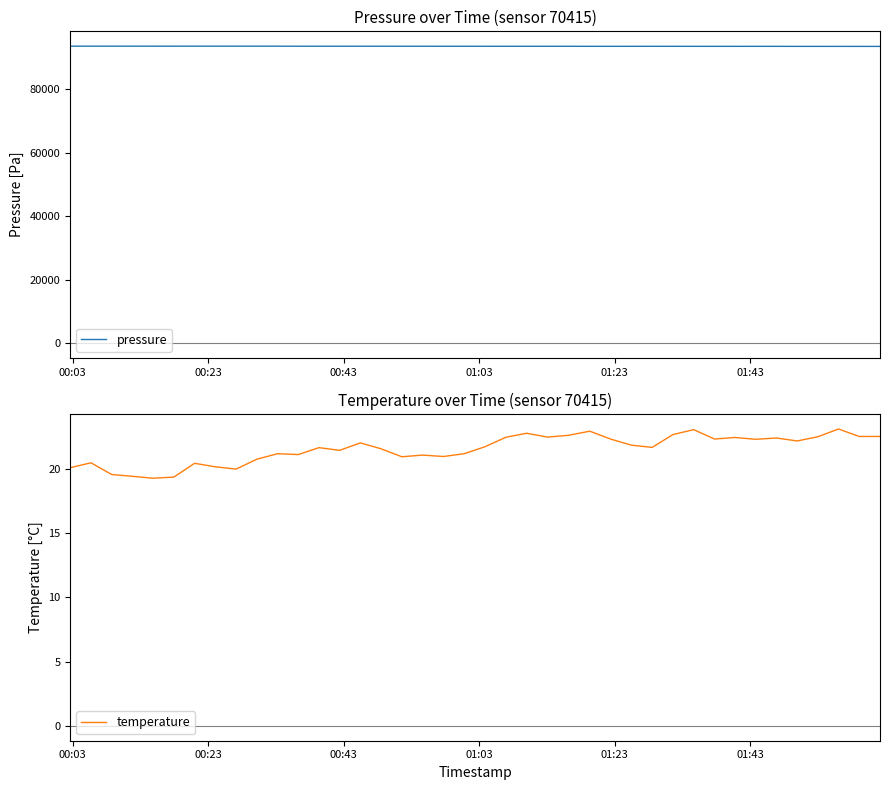

True or false: pressure and temperature cross at least once.

False